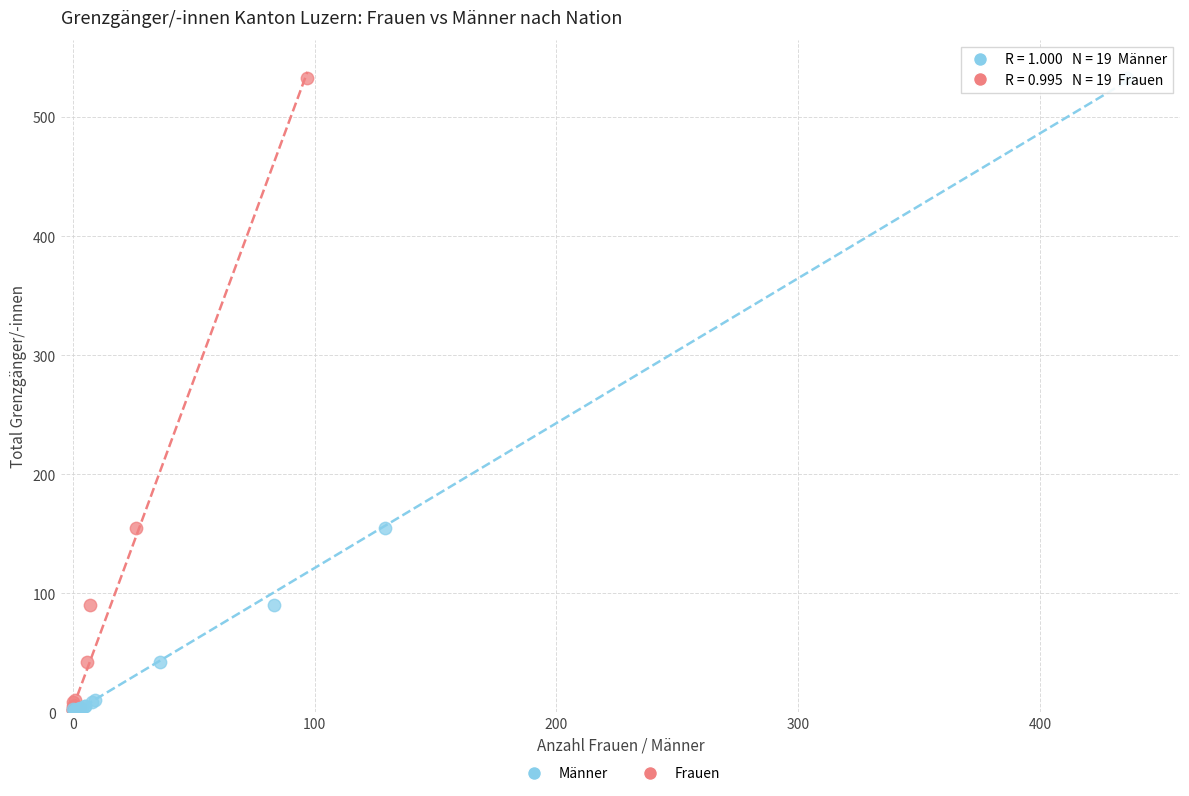

What are all the series names shown in the legend?

Männer, Frauen